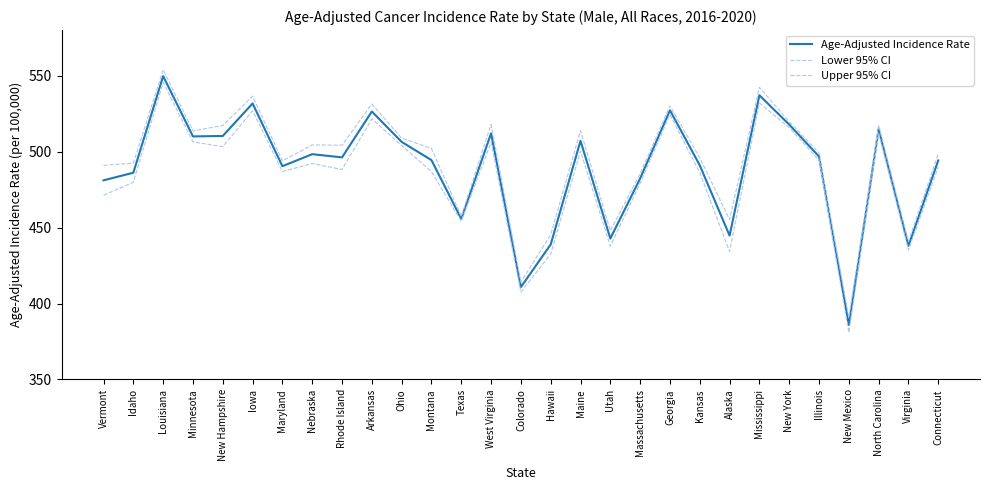

Reading left to right, transcribe all the data shown in this chart.

Age-Adjusted Incidence Rate: Vermont=481.1	Idaho=486.1	Louisiana=549.7	Minnesota=510.0	New Hampshire=510.3	Iowa=531.7	Maryland=490.4	Nebraska=498.3	Rhode Island=496.2	Arkansas=526.4	Ohio=506.4	Montana=494.4	Texas=455.7	West Virginia=512.0	Colorado=410.8	Hawaii=438.9	Maine=507.1	Utah=442.8	Massachusetts=482.3	Georgia=527.2	Kansas=491.0	Alaska=444.7	Mississippi=537.1	New York=517.8	Illinois=496.8	New Mexico=385.9	North Carolina=514.7	Virginia=438.0	Connecticut=494.2
Lower 95% CI: Vermont=471.3	Idaho=479.8	Louisiana=545.5	Minnesota=506.4	New Hampshire=503.3	Iowa=526.9	Maryland=486.9	Nebraska=492.2	Rhode Island=488.2	Arkansas=521.5	Ohio=504.0	Montana=486.8	Texas=454.1	West Virginia=506.1	Colorado=407.5	Hawaii=432.6	Maine=500.4	Utah=437.7	Massachusetts=479.2	Georgia=524.4	Kansas=486.1	Alaska=434.3	Mississippi=532.0	New York=515.8	Illinois=494.4	New Mexico=380.9	North Carolina=512.0	Virginia=435.3	Connecticut=489.9
Upper 95% CI: Vermont=491.0	Idaho=492.4	Louisiana=553.9	Minnesota=513.6	New Hampshire=517.2	Iowa=536.5	Maryland=493.9	Nebraska=504.4	Rhode Island=504.2	Arkansas=531.3	Ohio=508.9	Montana=502.1	Texas=457.4	West Virginia=517.9	Colorado=414.2	Hawaii=445.3	Maine=513.8	Utah=448.0	Massachusetts=485.5	Georgia=530.1	Kansas=496.0	Alaska=455.2	Mississippi=542.3	New York=519.7	Illinois=499.2	New Mexico=390.9	North Carolina=517.4	Virginia=440.8	Connecticut=498.5